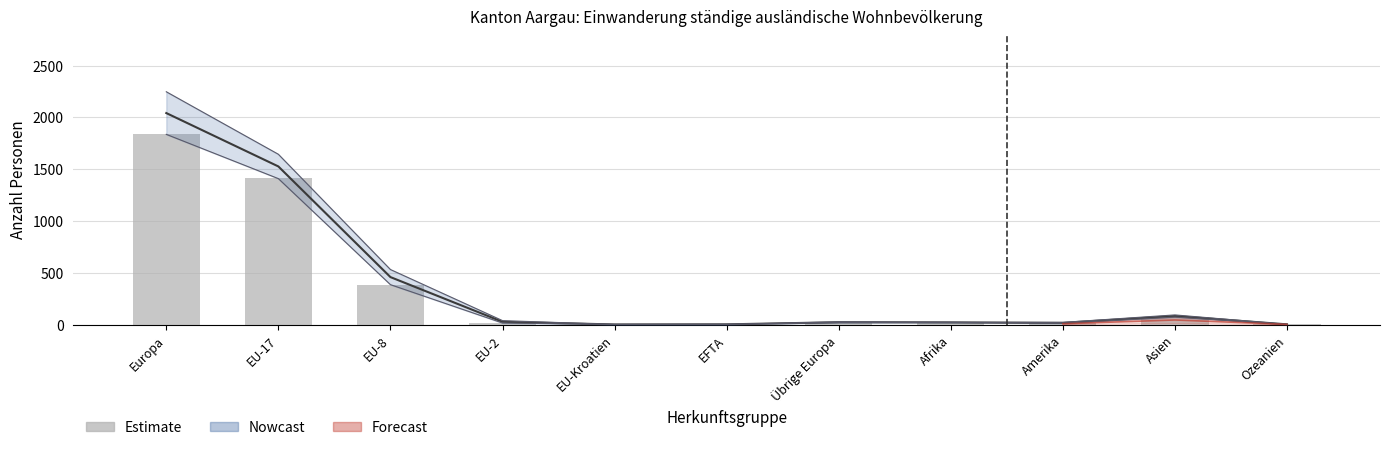

Count the number of values greater than 20.

5